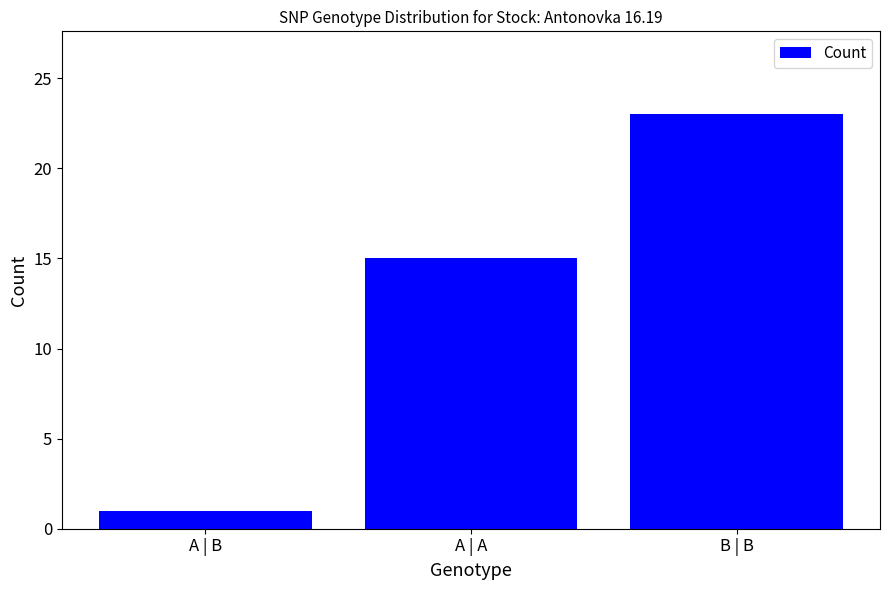

What is the greatest value displayed?

23